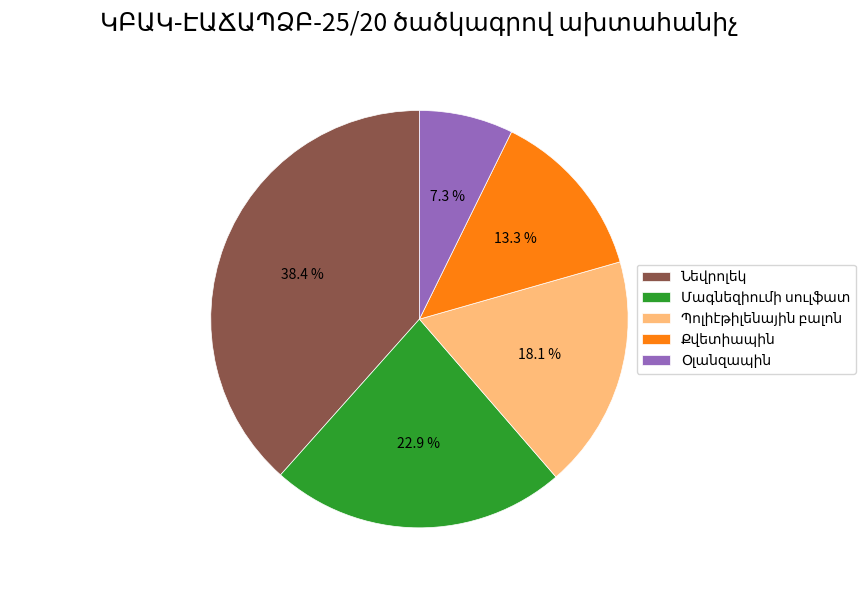

To the nearest percent, what is the difference between the largest and smallest slice percentages?

31%